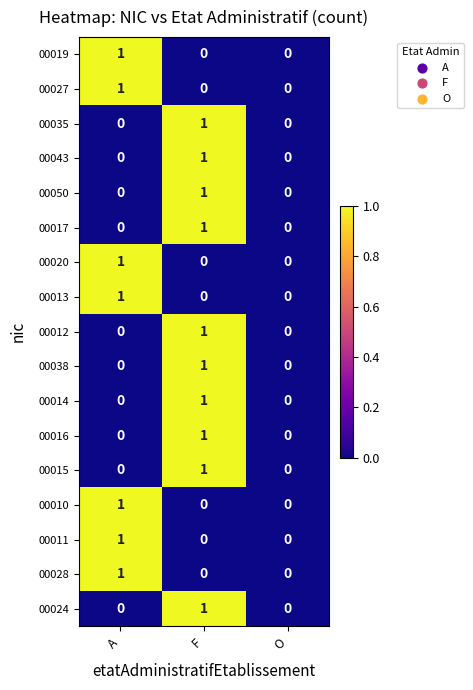

The value of 00013 at F is 1. True or false?

False